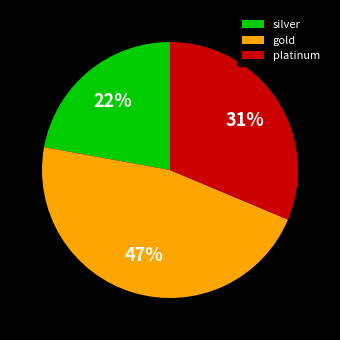

Which slice is the largest?

gold